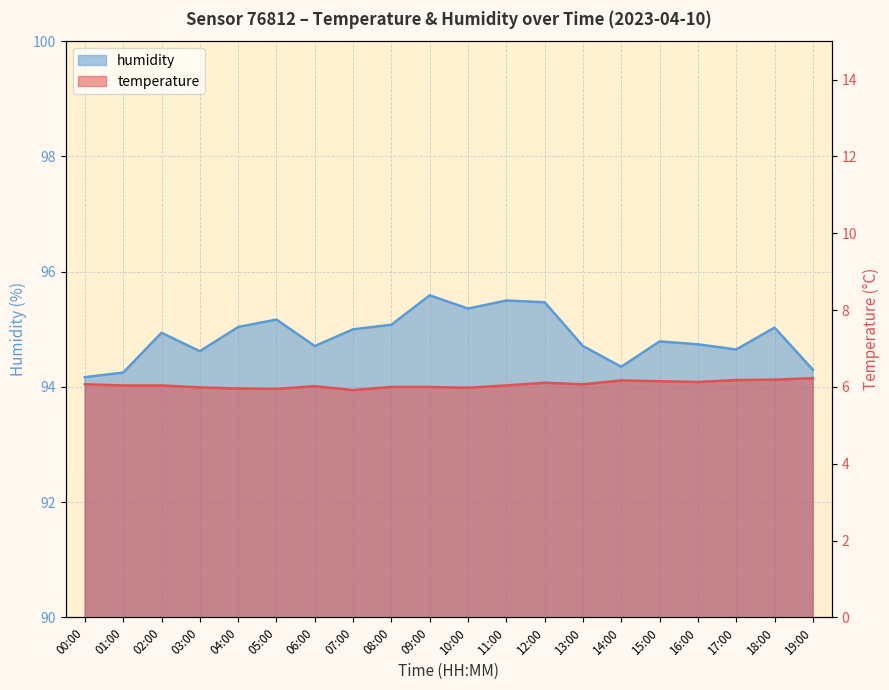

Between 03:00 and 17:00, which series saw the biggest shift?

temperature